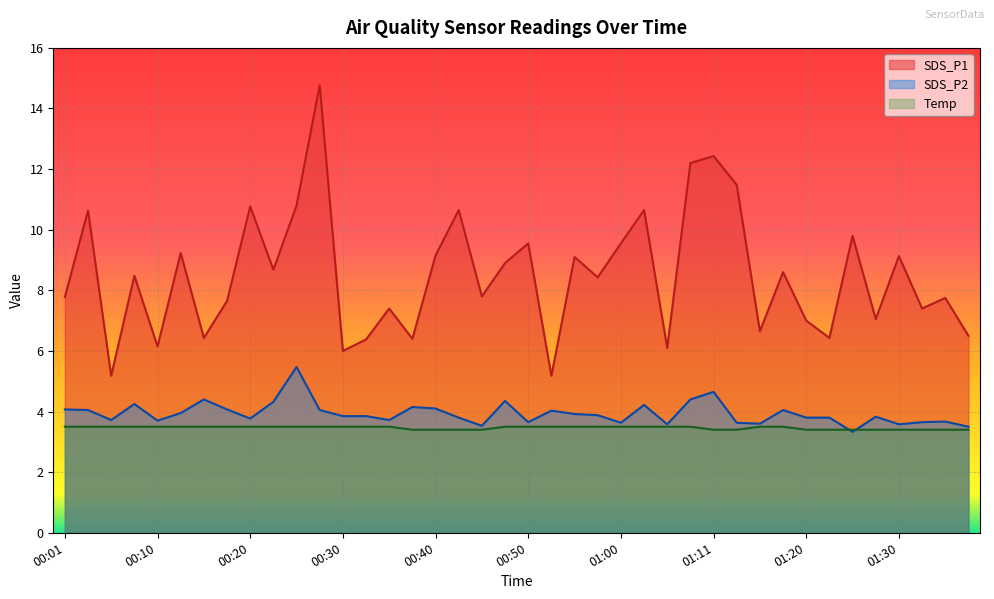

Read the SDS_P1 value at 01:15.

6.7